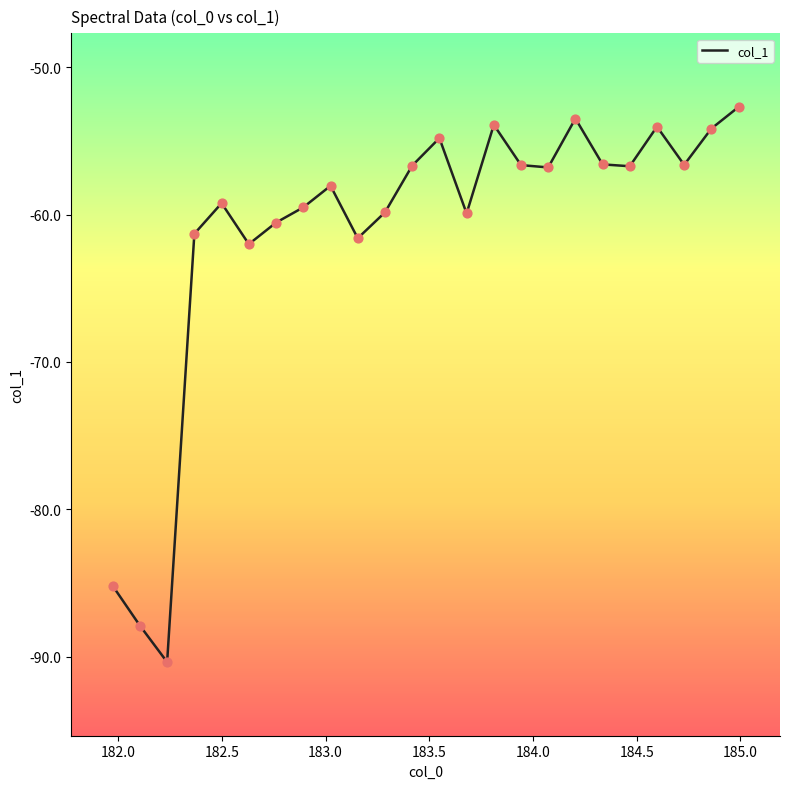

What is the smallest value displayed?

-90.4